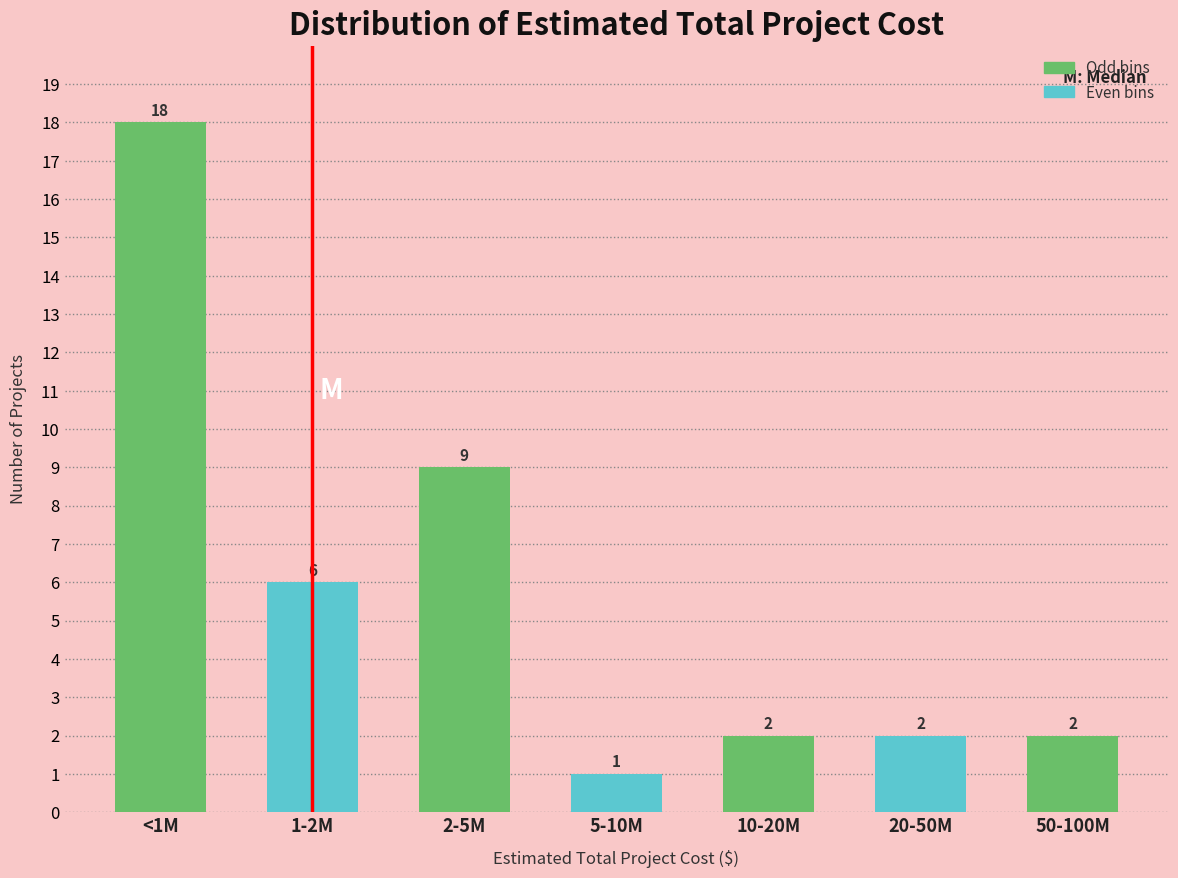

Reading left to right, what are all the values shown in this chart?

<1M=18	1-2M=6	2-5M=9	5-10M=1	10-20M=2	20-50M=2	50-100M=2